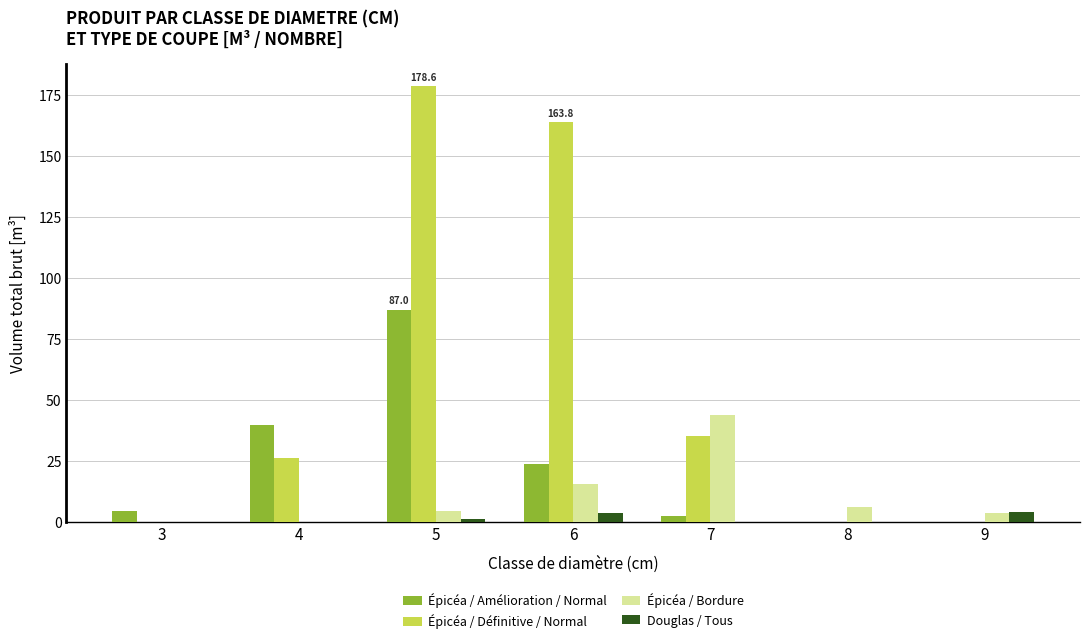

At which label is Épicéa / Bordure closest to 21?

6